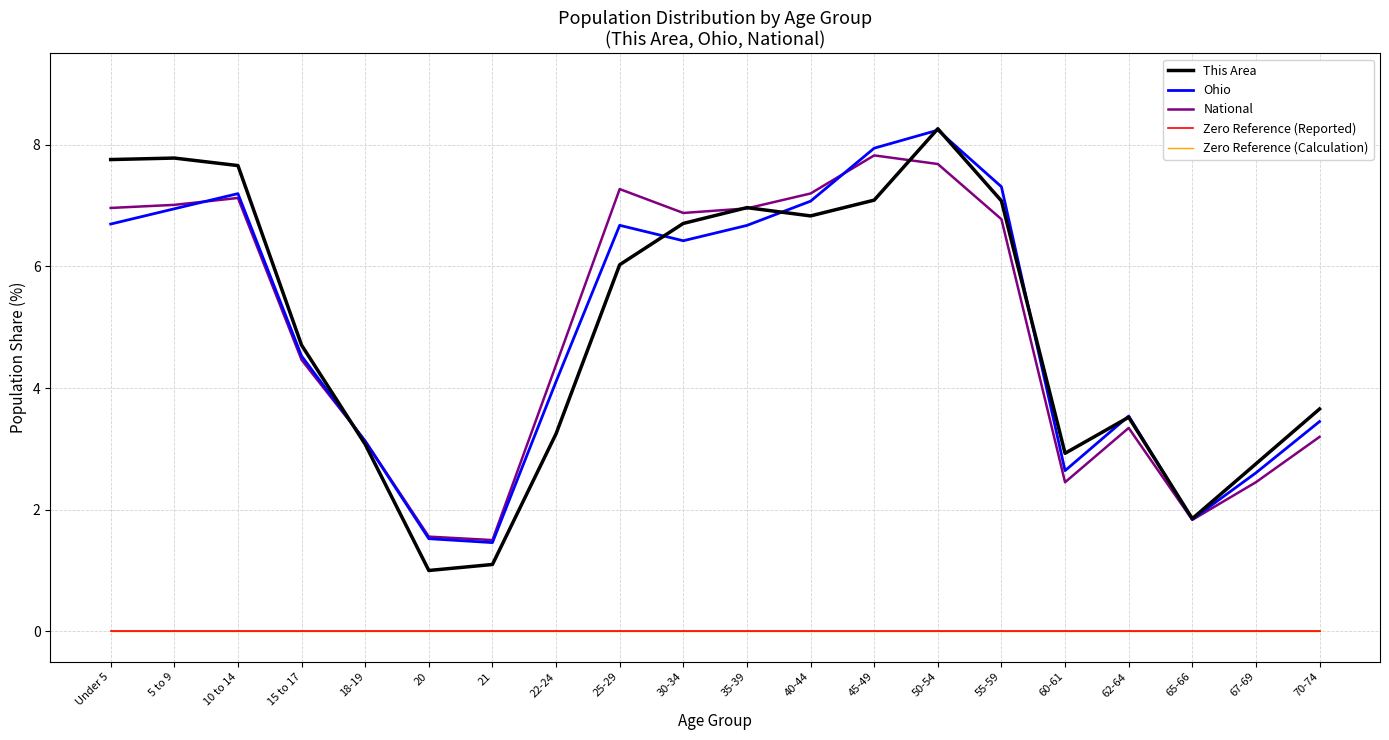

Is this an area chart (filled region under the line)?

No